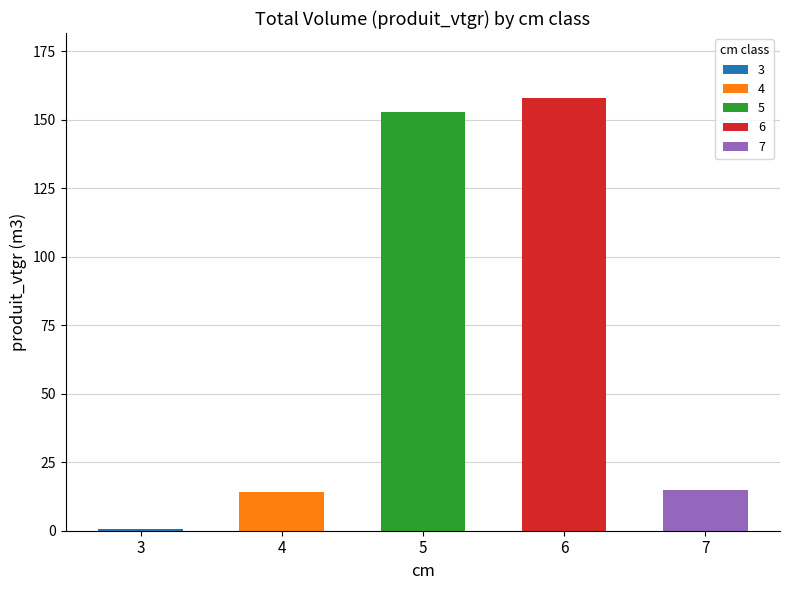

At which category does the chart reach its peak across all series?

6